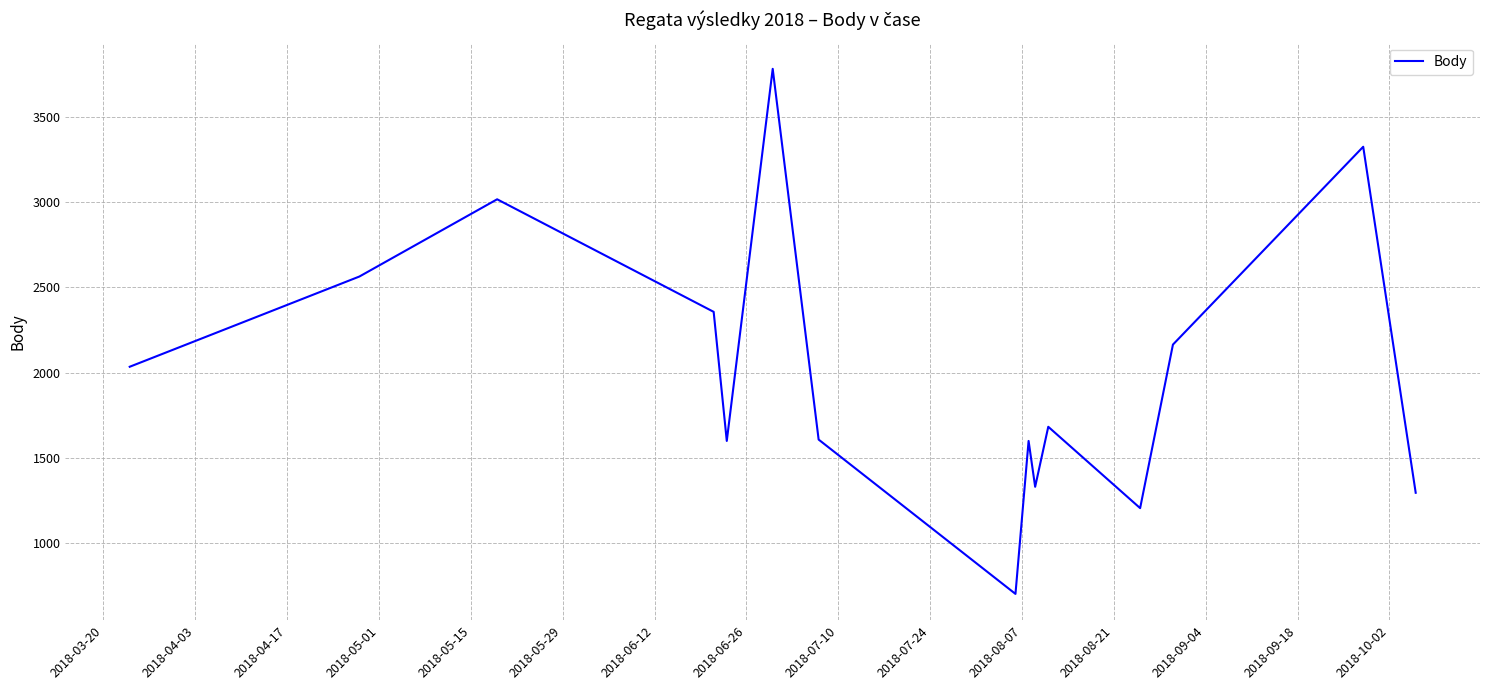

What is the greatest value displayed?

3782